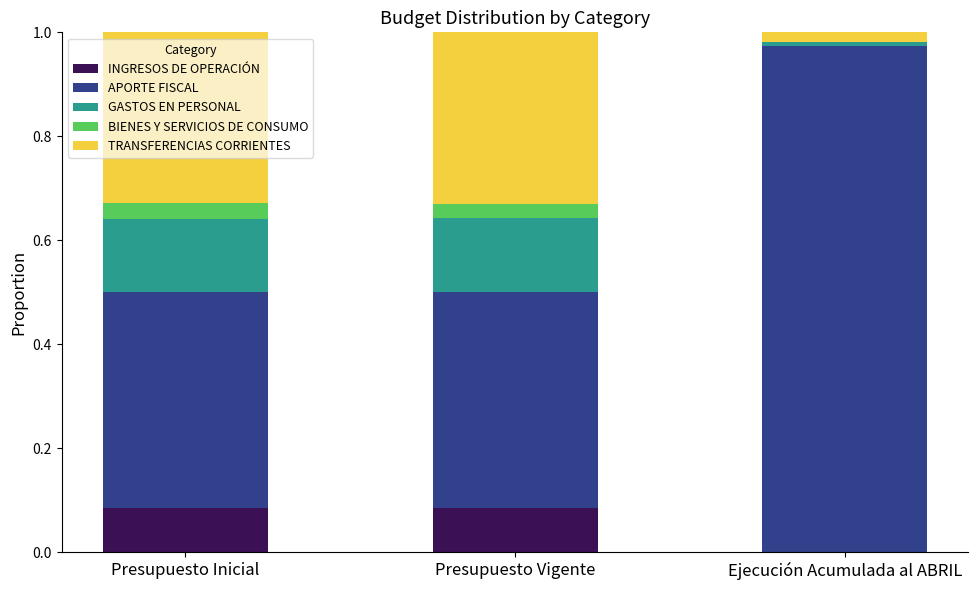

What is the difference between the maximum and minimum values in the GASTOS EN PERSONAL series?

0.1